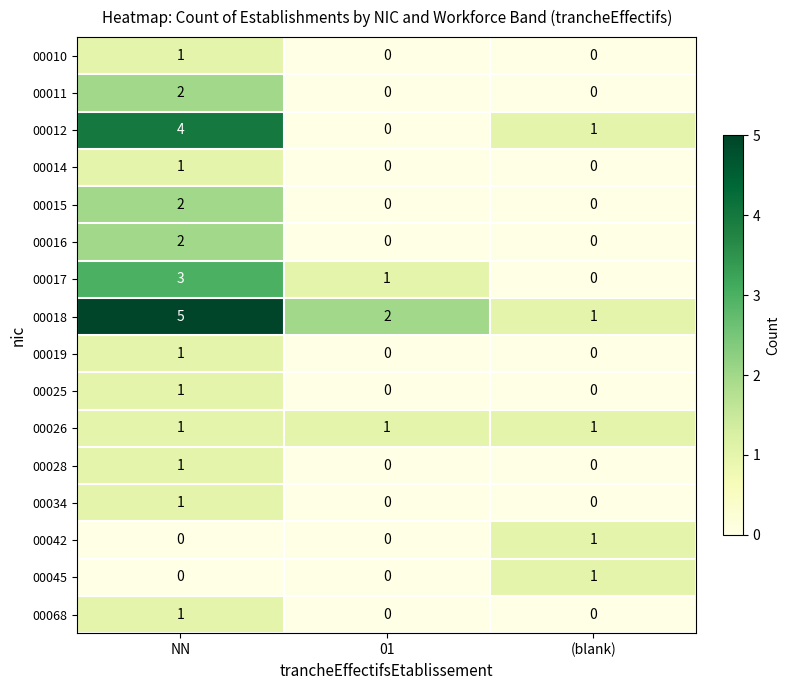

At which category is the sum across all series the highest?

NN